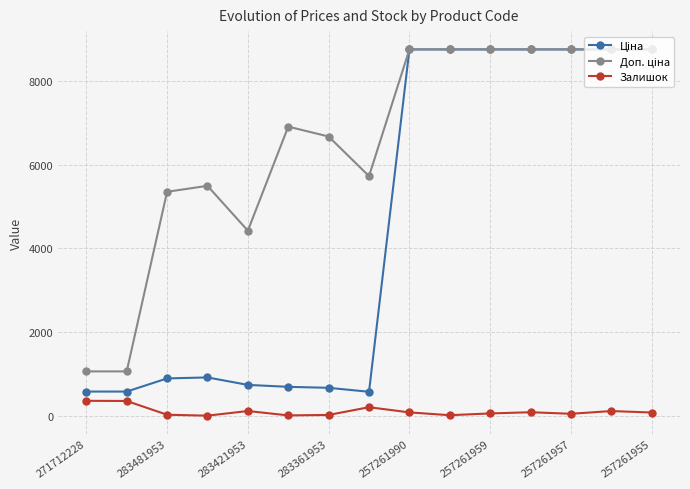

What is the greatest value displayed?

8755.5